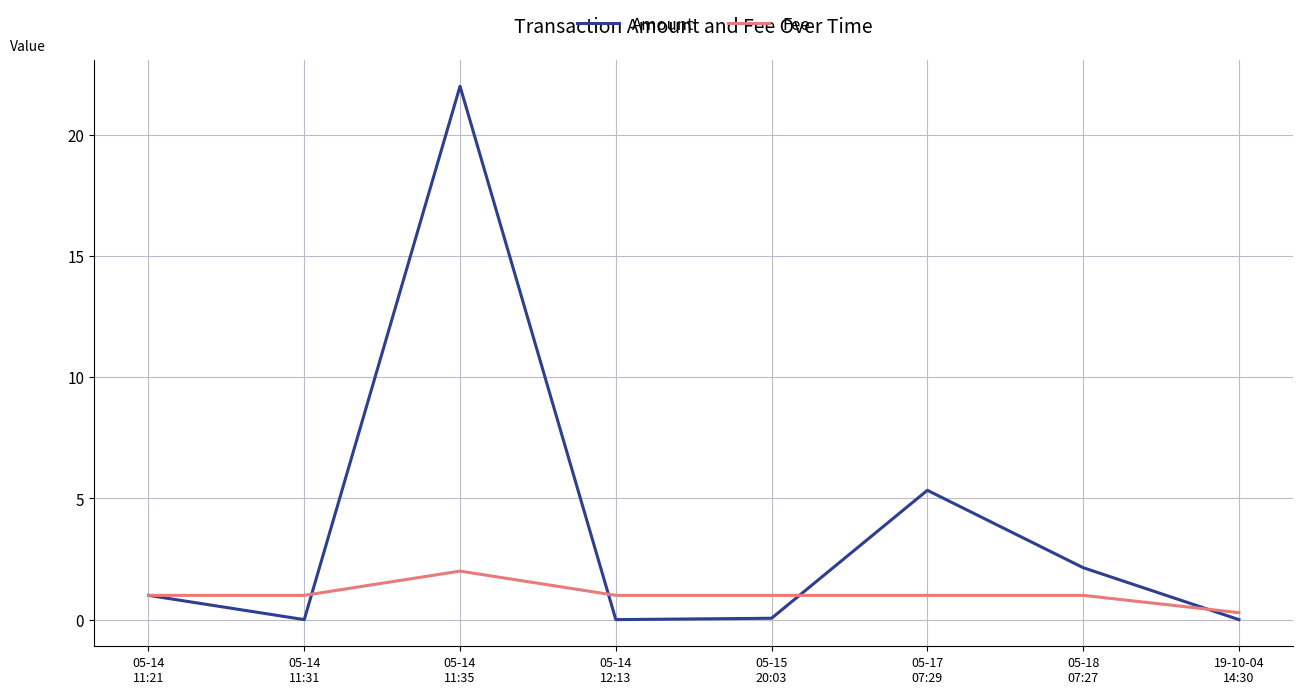

True or false: Fee and Amount intersect in this chart.

True